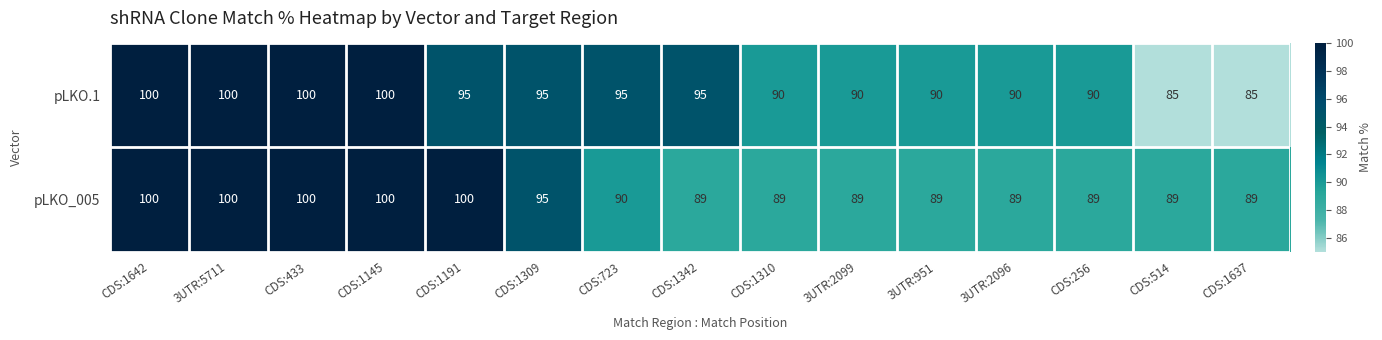

Reading right to left, what are all the values shown in this chart?

pLKO.1: CDS:1637=85	CDS:514=85	CDS:256=90	3UTR:2096=90	3UTR:951=90	3UTR:2099=90	CDS:1310=90	CDS:1342=95	CDS:723=95	CDS:1309=95	CDS:1191=95	CDS:1145=100	CDS:433=100	3UTR:5711=100	CDS:1642=100
pLKO_005: CDS:1637=89	CDS:514=89	CDS:256=89	3UTR:2096=89	3UTR:951=89	3UTR:2099=89	CDS:1310=89	CDS:1342=89	CDS:723=90	CDS:1309=95	CDS:1191=100	CDS:1145=100	CDS:433=100	3UTR:5711=100	CDS:1642=100